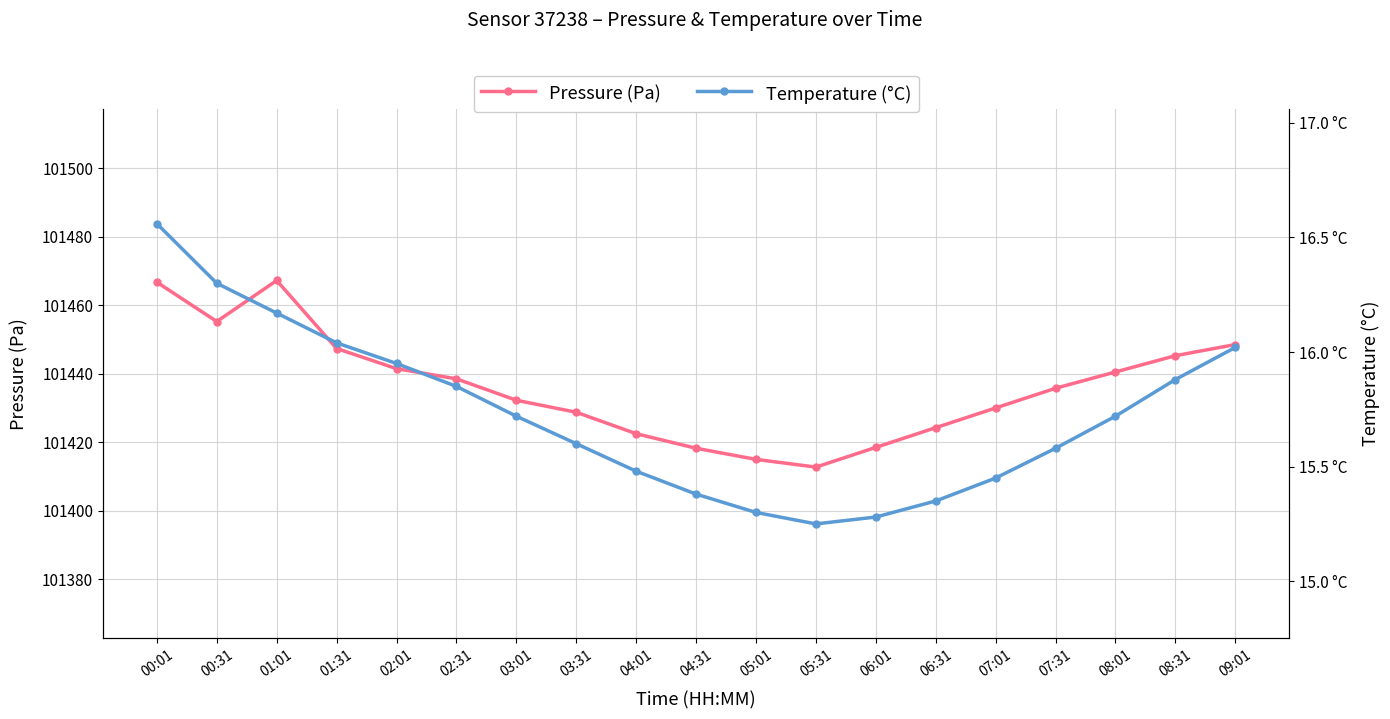

True or false: Temperature (°C) and Pressure (Pa) intersect in this chart.

False